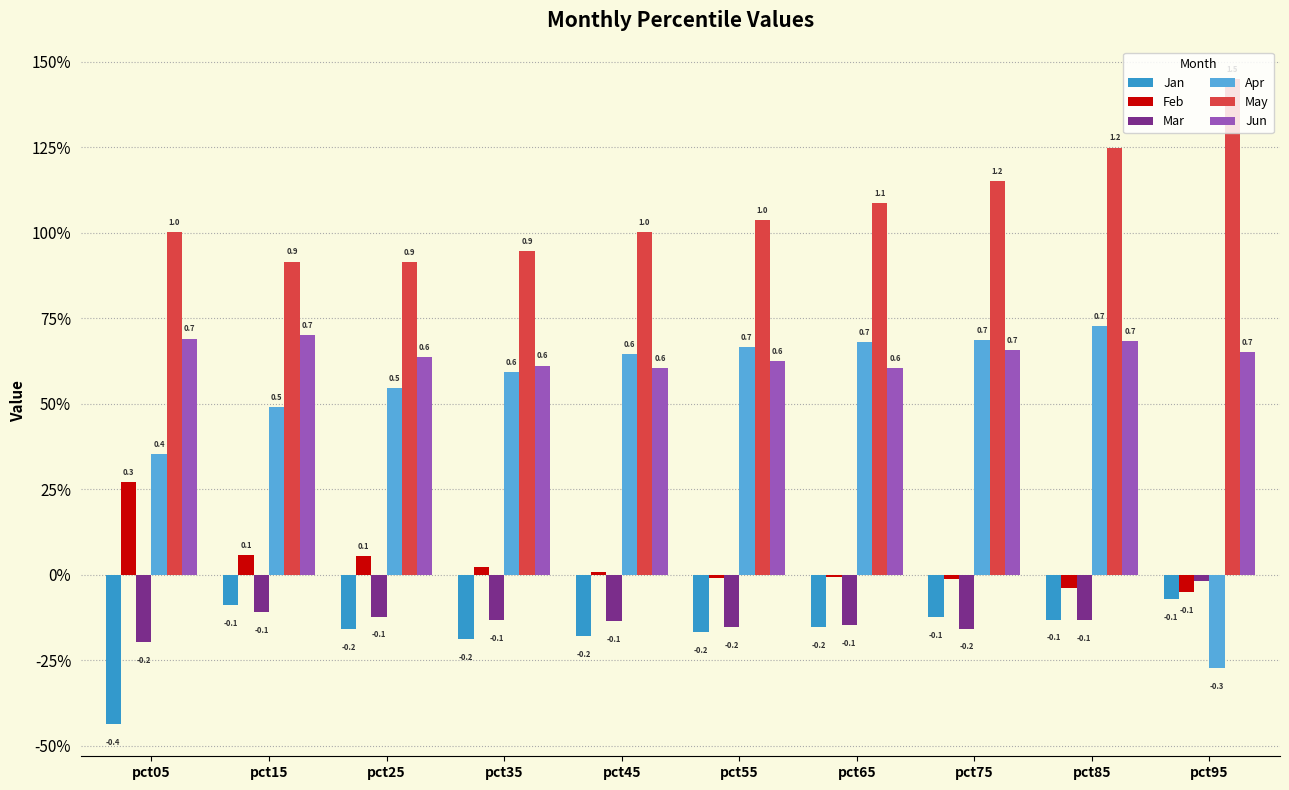

Which series has the widest spread of values?

Apr